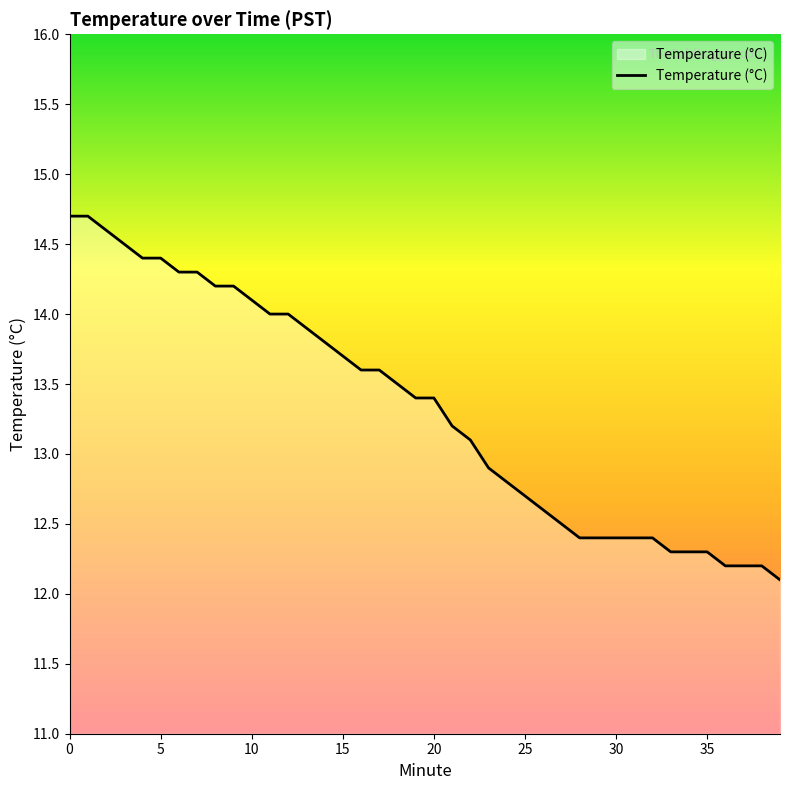

What is the greatest value displayed?

14.7